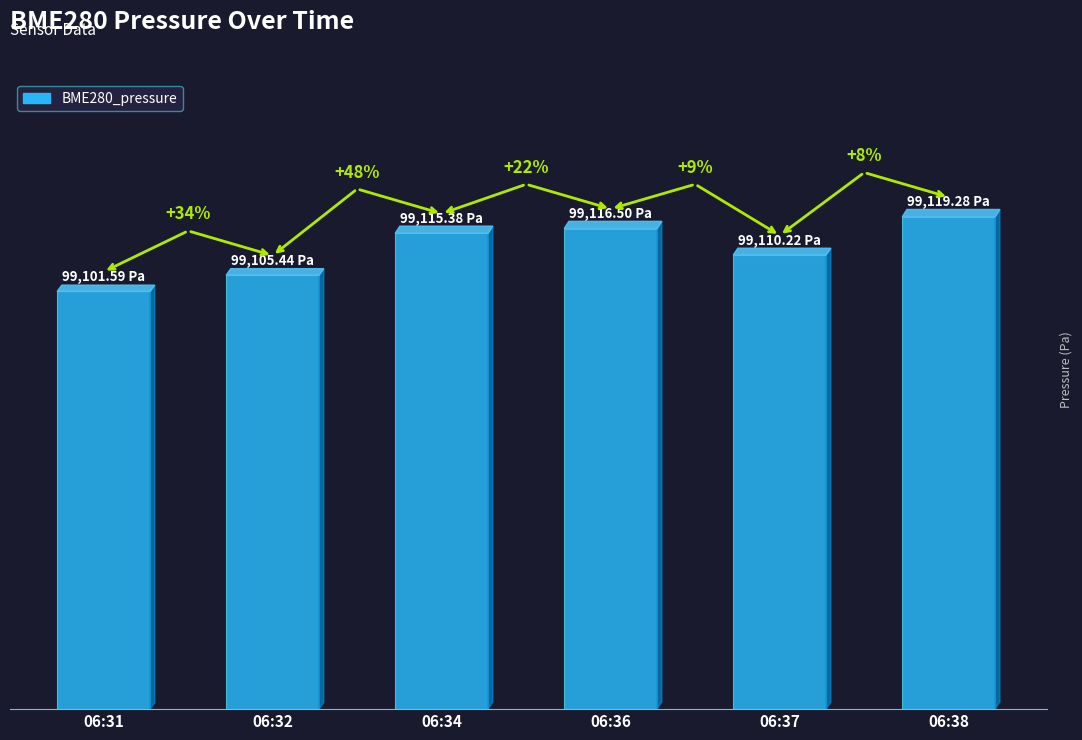

The chart shows a value of 114.0 at 06:36. True or false?

True